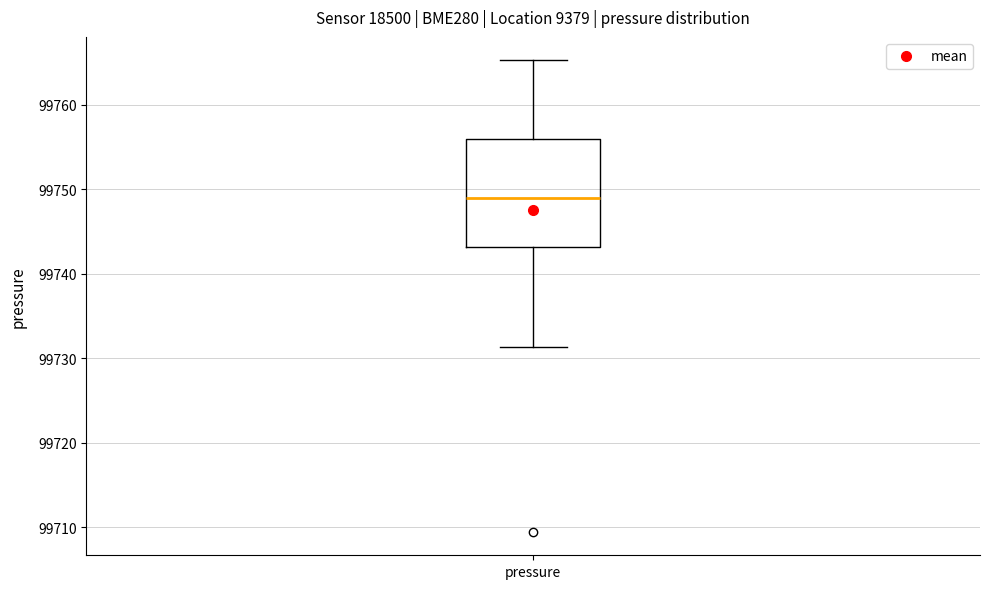

Transcribe this box plot: give where the median line is, the range the box spans, and where the two whiskers end, as read against the y-axis. The values are not printed on the chart, so give them approximately, as read against the axis.

median 99749, box 99743 to 99756, whiskers 99731 to 99765